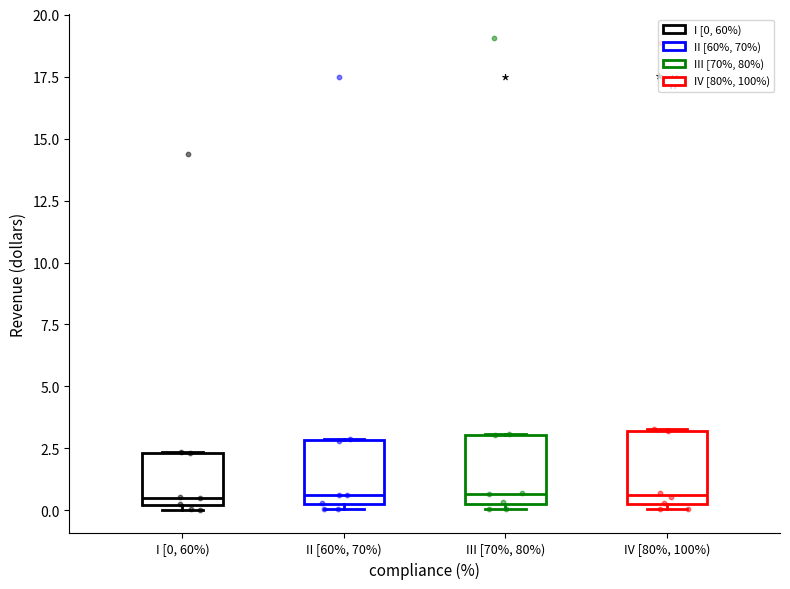

Reading left to right, transcribe this box plot: for each box, give where its median line is, the range the box spans, and where its two whiskers end, as read against the y-axis. The values are not printed on the chart, so give them approximately, as read against the axis.

I [0, 60%): median 0.5, box 0.0 to 2.5, whiskers 0.0 (just below the box's lower edge) to 2.5
II [60%, 70%): median 0.5 (just above the box's lower edge), box 0.5 to 3.0, whiskers 0.0 to 3.0
III [70%, 80%): median 0.5 (just above the box's lower edge), box 0.5 to 3.0, whiskers 0.0 to 3.0
IV [80%, 100%): median 0.5 (just above the box's lower edge), box 0.5 to 3.0, whiskers 0.0 to 3.5